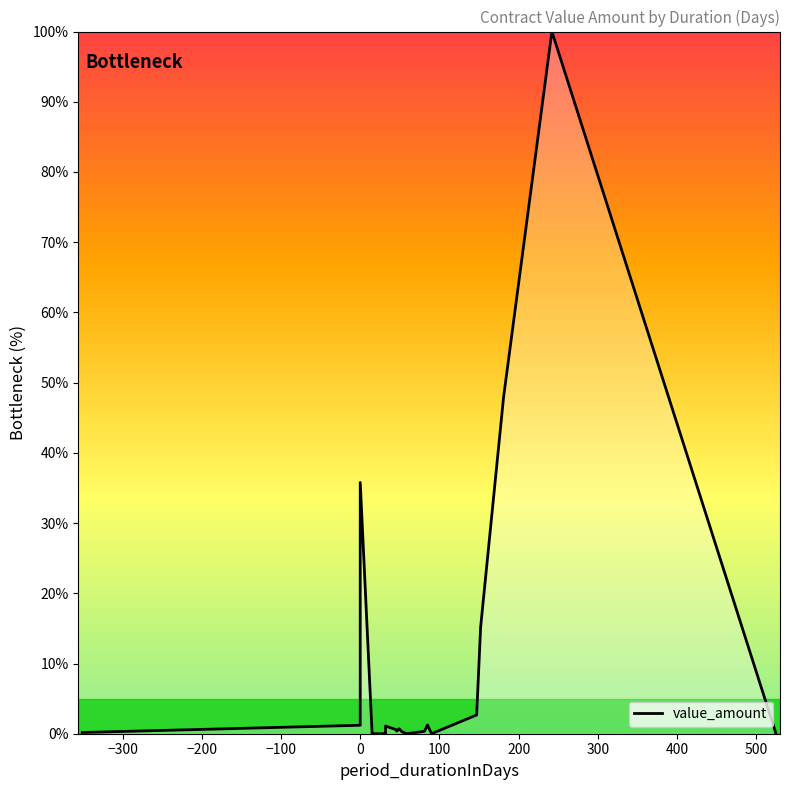

What is the difference between the maximum and minimum values?

100.0